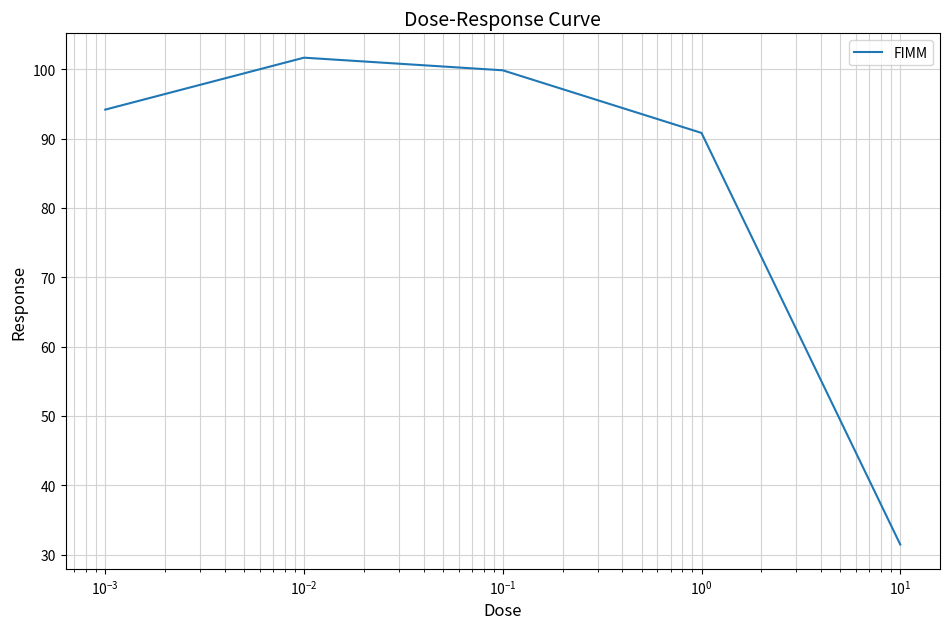

What is the smallest value displayed?

31.5